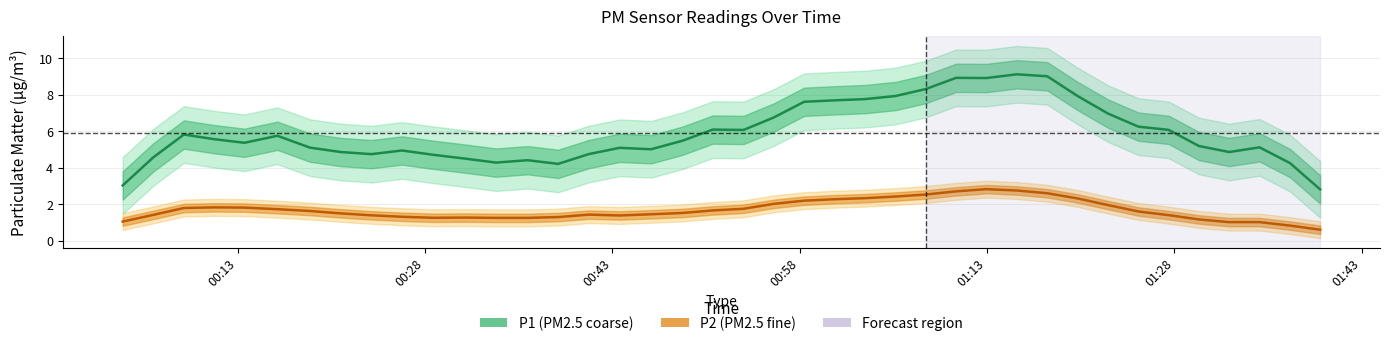

True or false: P2 and P1 cross at least once.

False